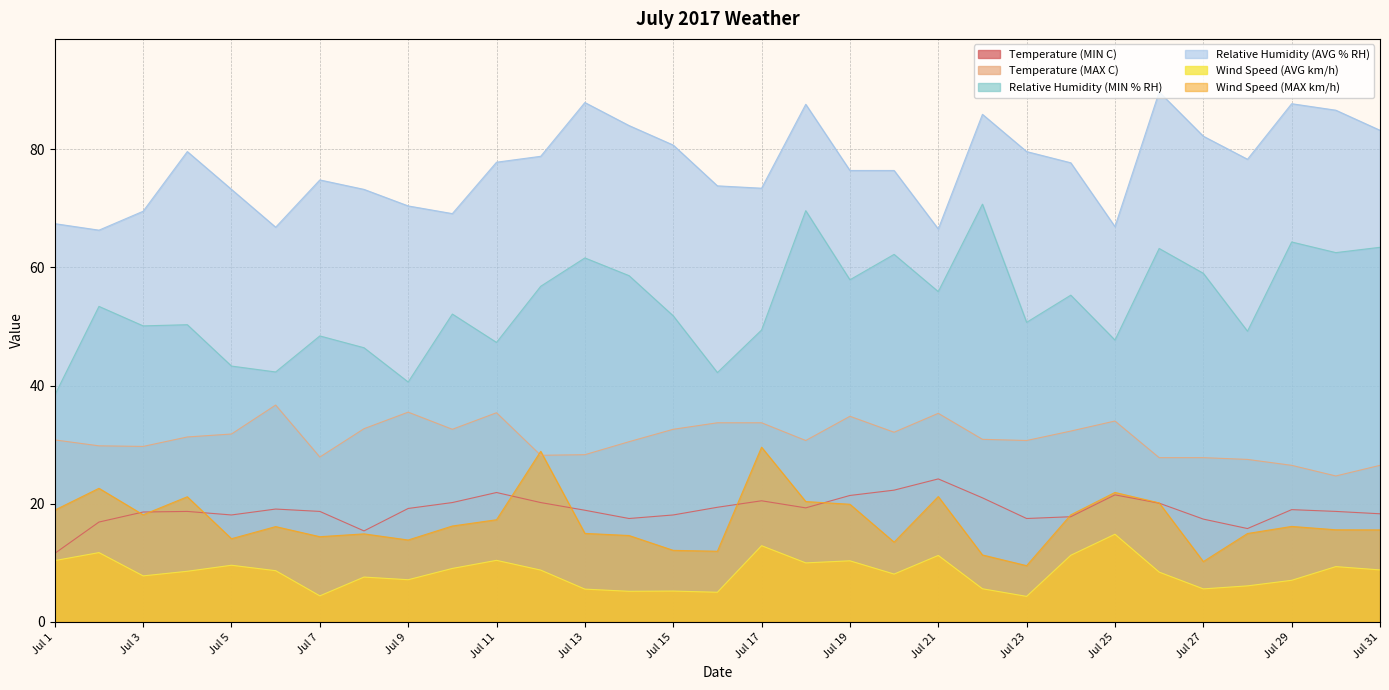

What is the total value across all series at Jul 5?

190.1